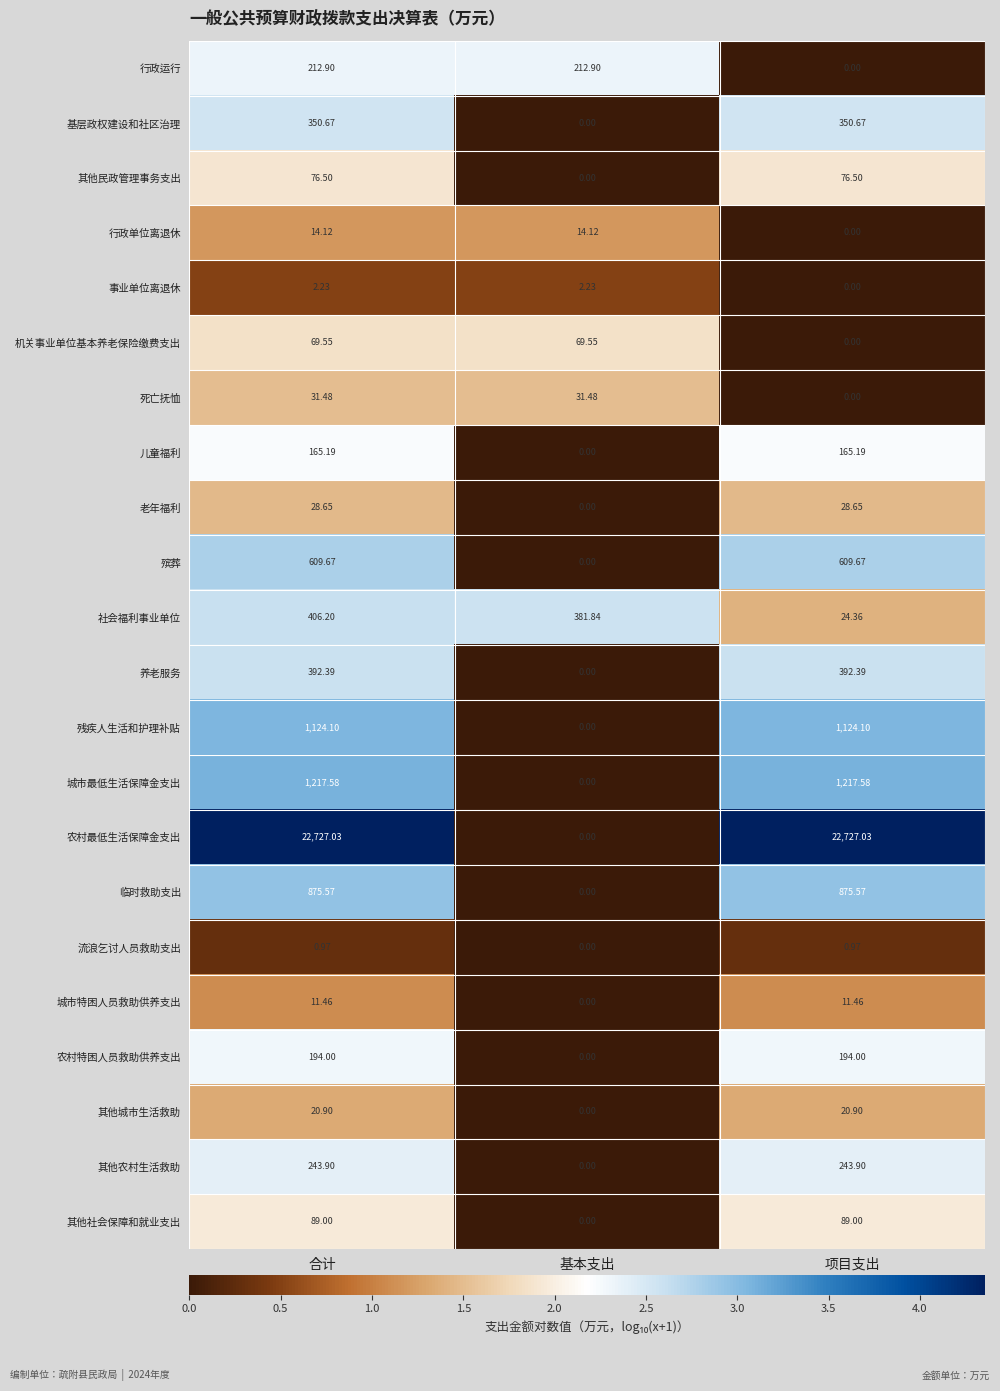

What is the maximum value shown in the chart?

22727.0